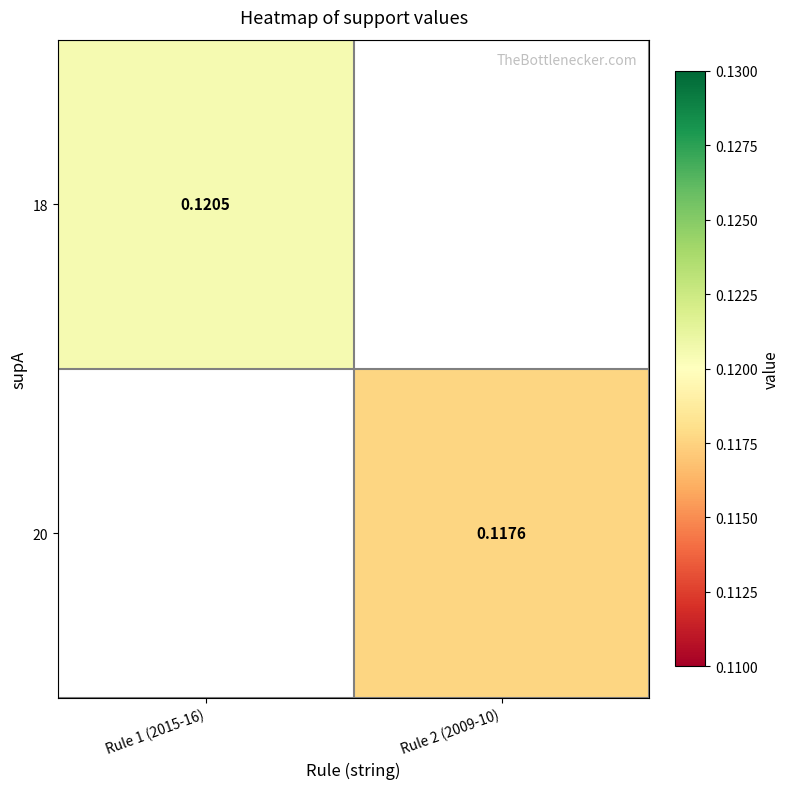

Is the value of 18 at Rule 1 (2015-16) greater than the value of 20 at Rule 2 (2009-10)?

Yes